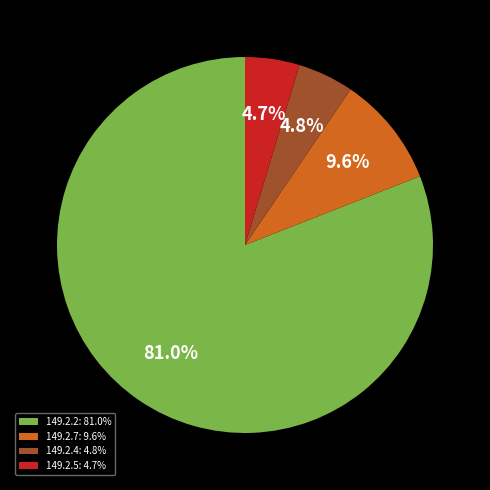

To the nearest percent, what is the average slice percentage?

25%